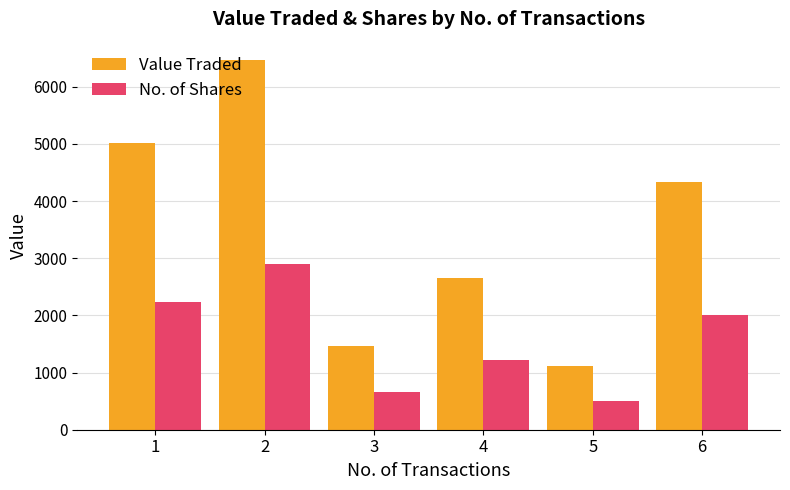

Rank the series by their maximum value, from lowest to highest.

No. of Shares, Value Traded